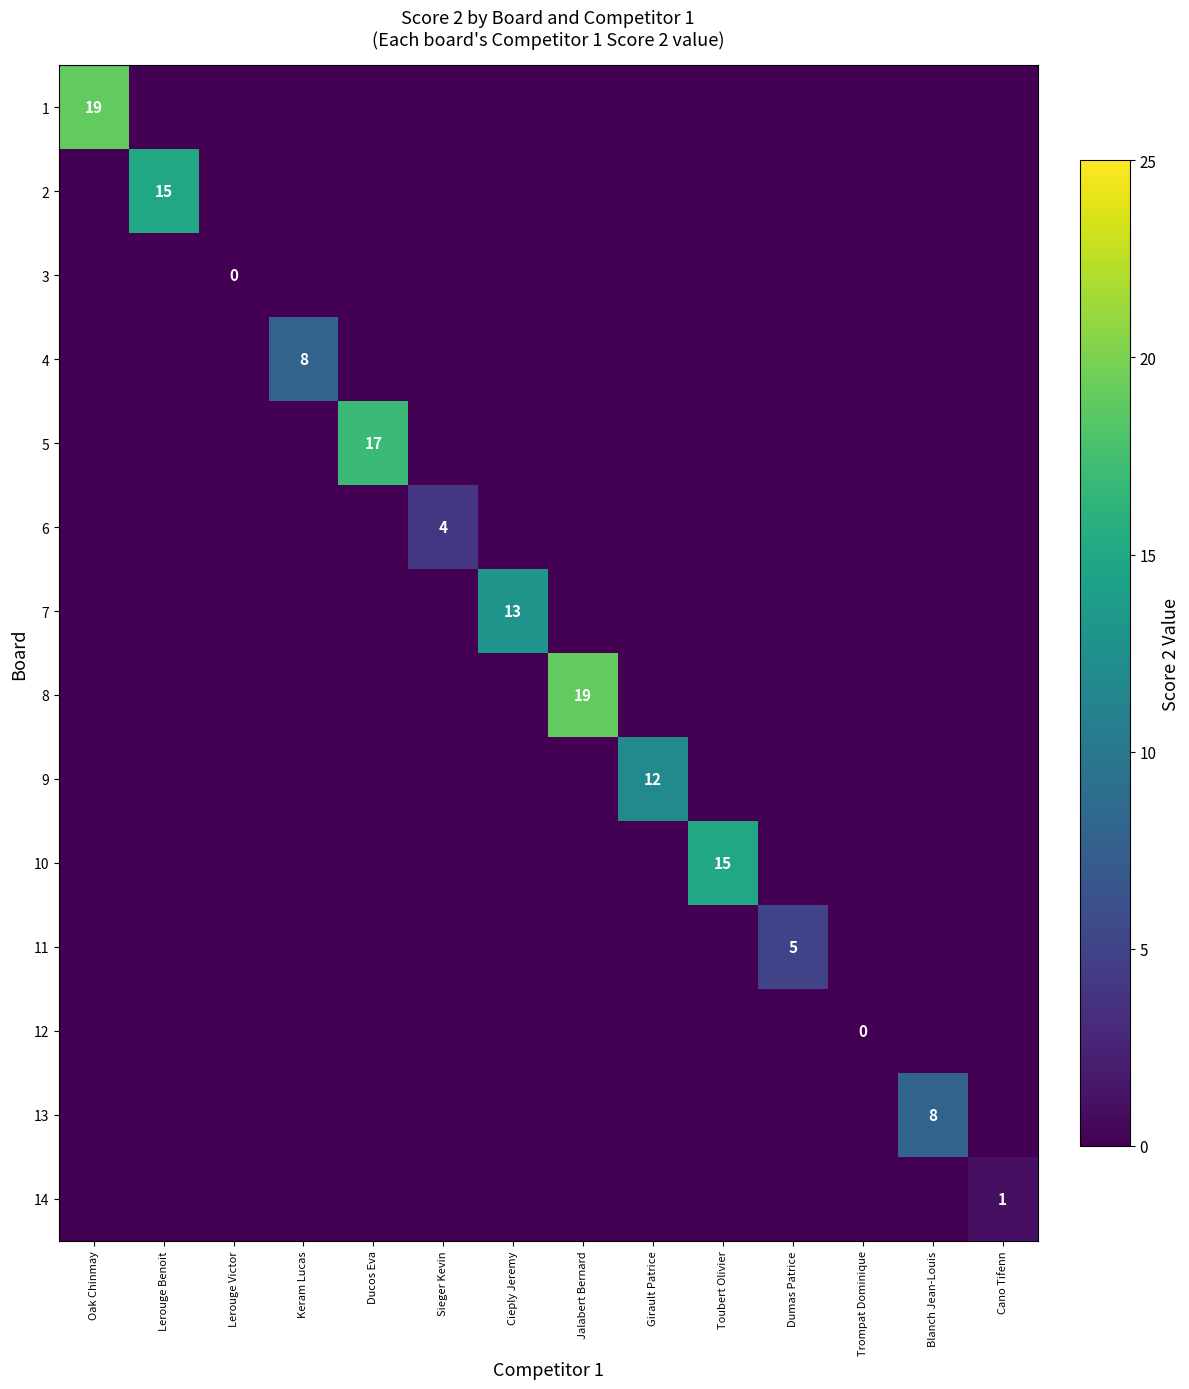

Which category has the lowest value in the 1 series?

Lerouge Benoit